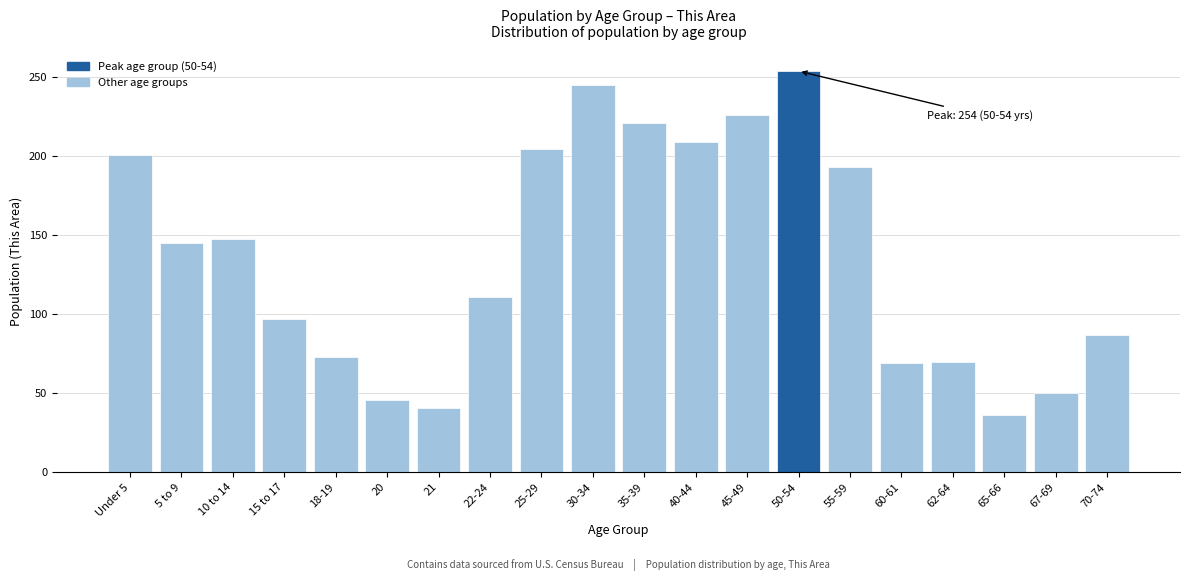

What is the approximate value at 25-29?

205